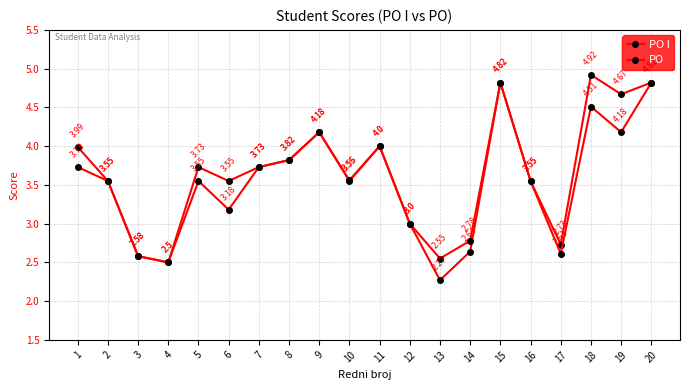

Is this an area chart (filled region under the line)?

No